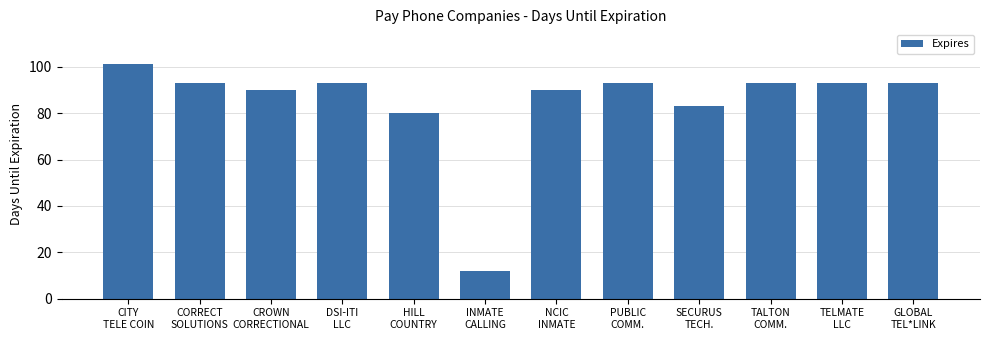

Does the chart contain any negative values?

No